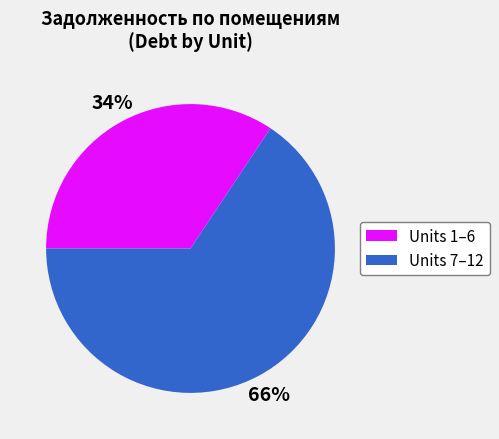

How many segments does this pie chart have?

2